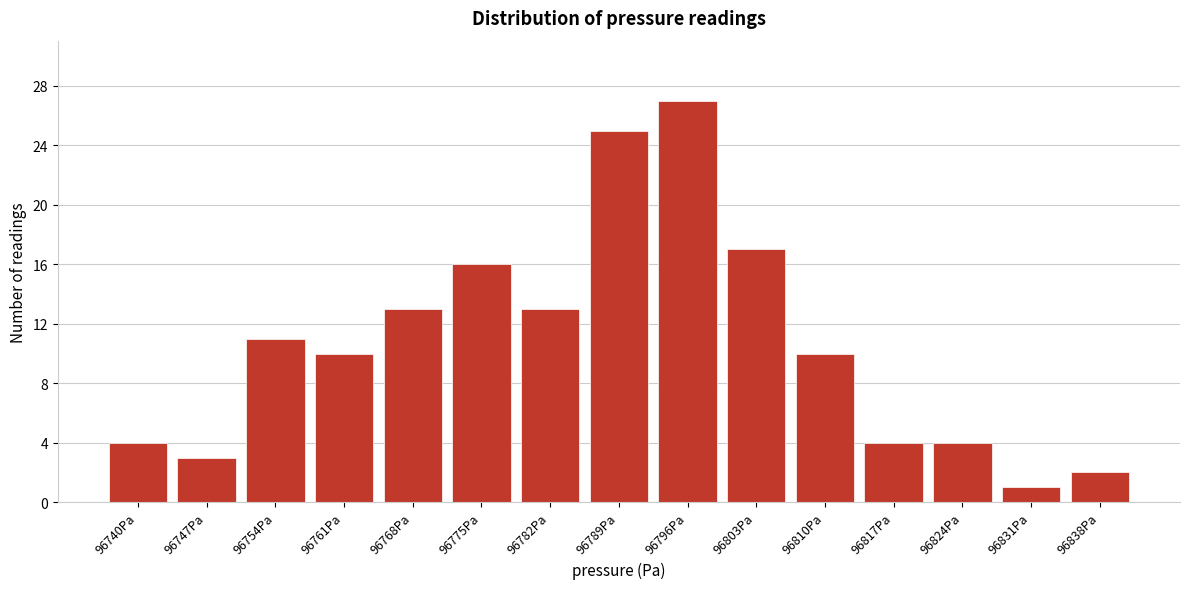

Reading left to right, list all the values displayed in this chart.

4	3	11	10	13	16	13	25	27	17	10	4	4	1	2